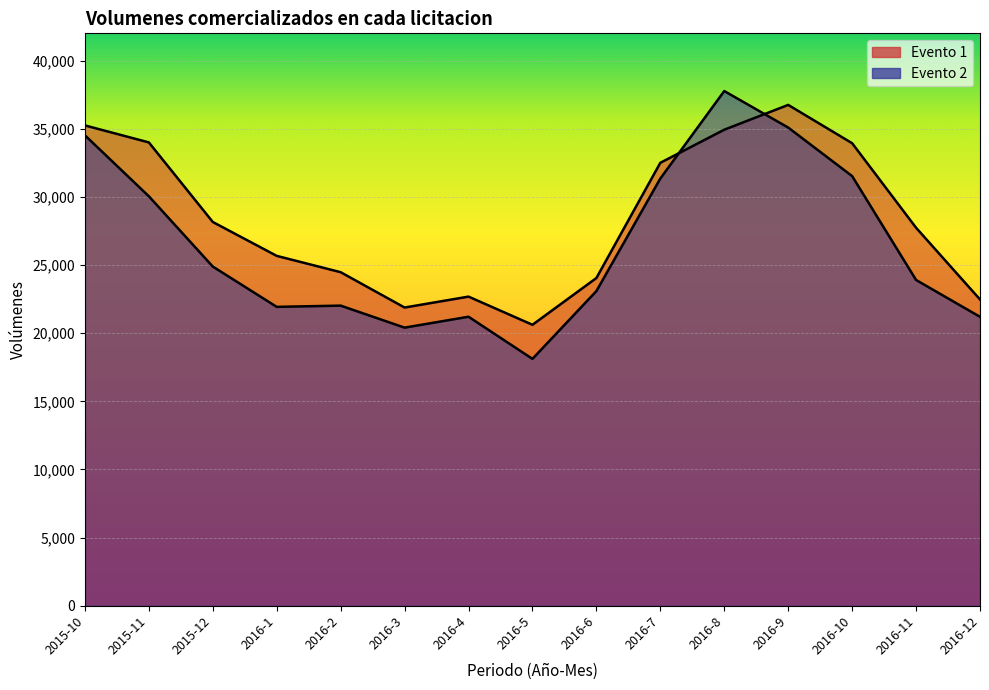

At which category is the sum across all series the highest?

2016-8